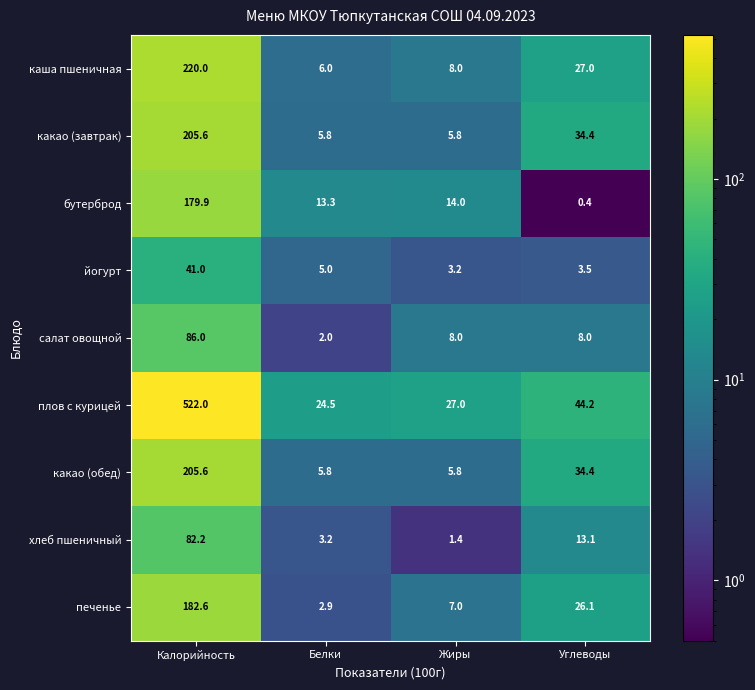

What is the approximate value of салат овощной at Жиры?

8.0